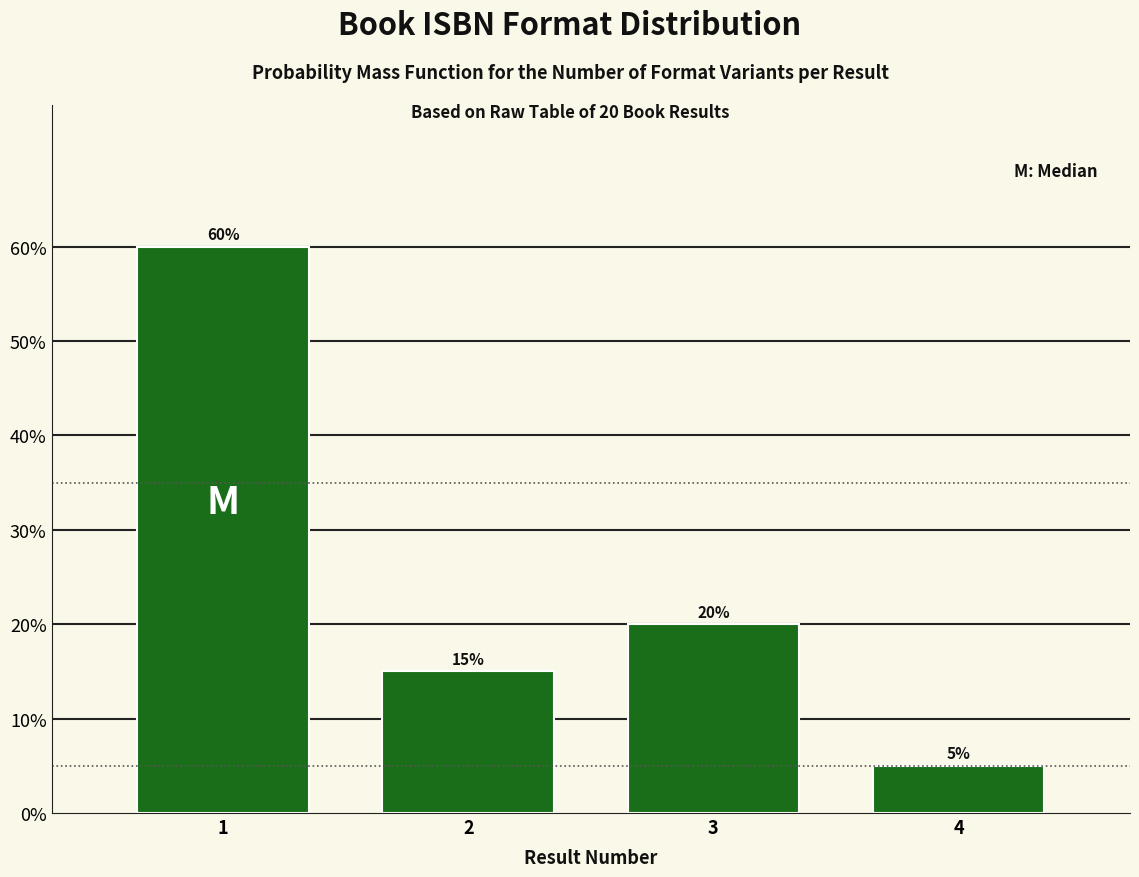

Does the chart contain any negative values?

No